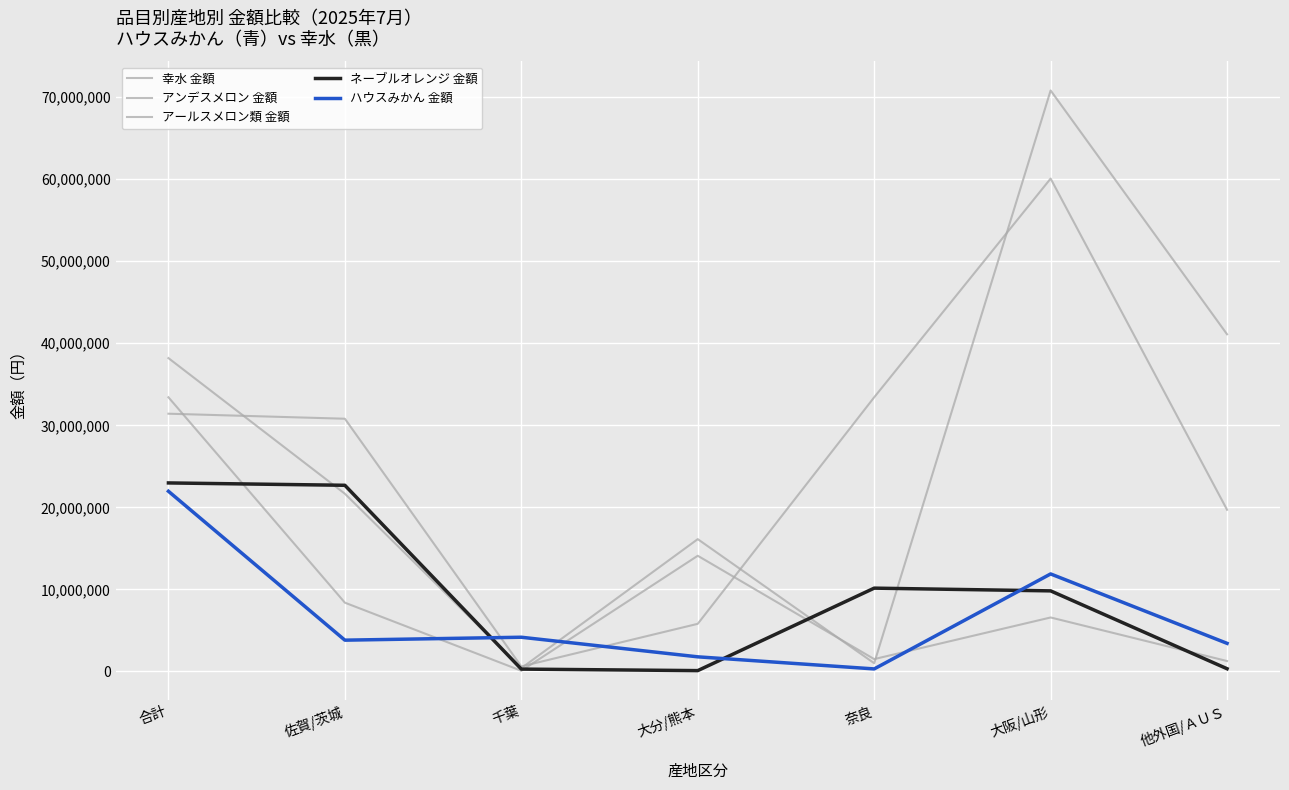

How many distinct data groups are displayed?

5